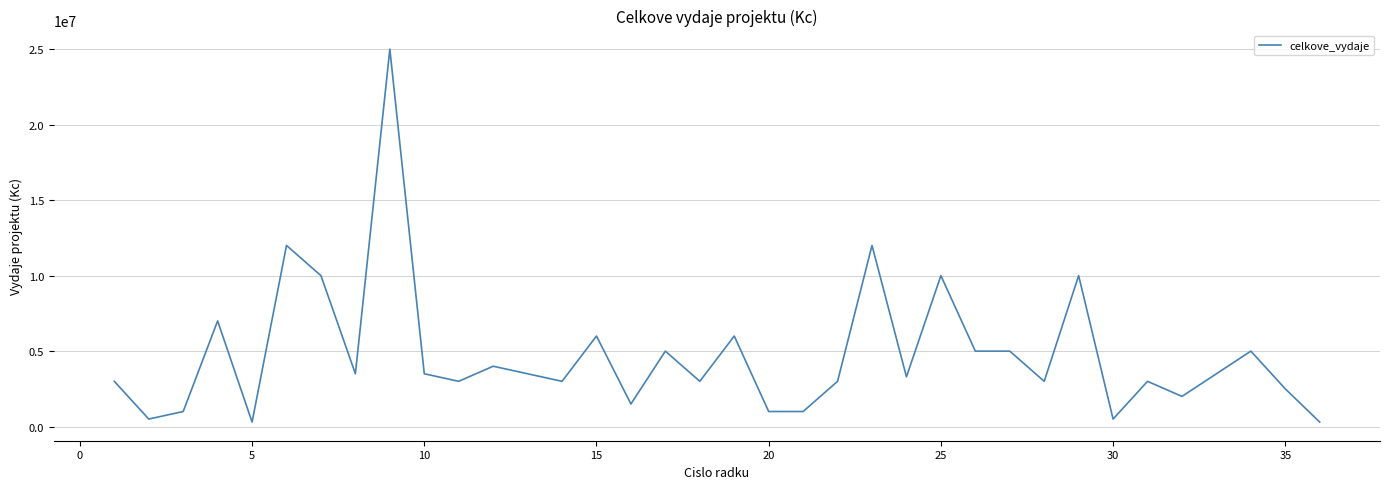

What is the greatest value displayed?

25000000